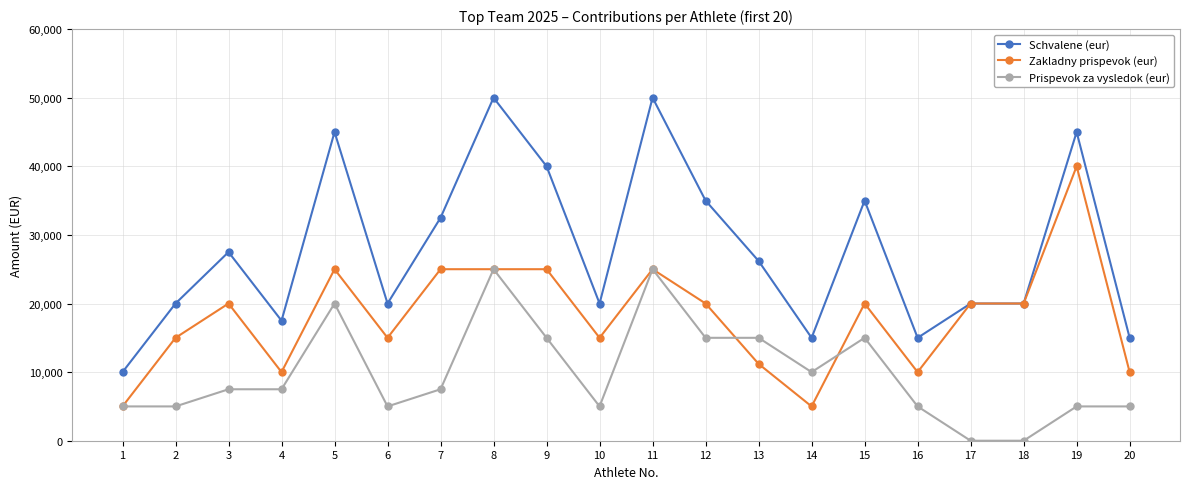

What value does the Prispevok za vysledok (eur) series have at 3?

7500